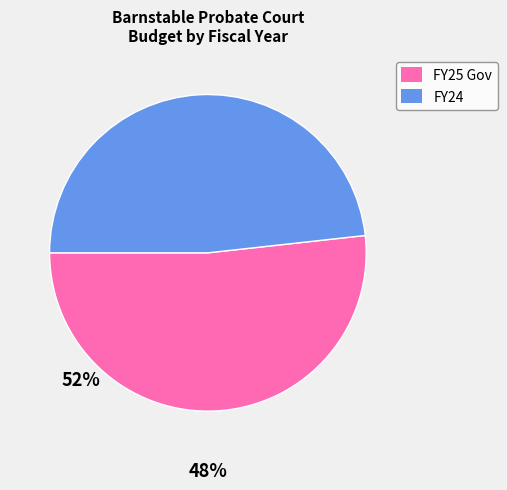

Rank the categories by value from lowest to highest.

FY24, FY25 Gov